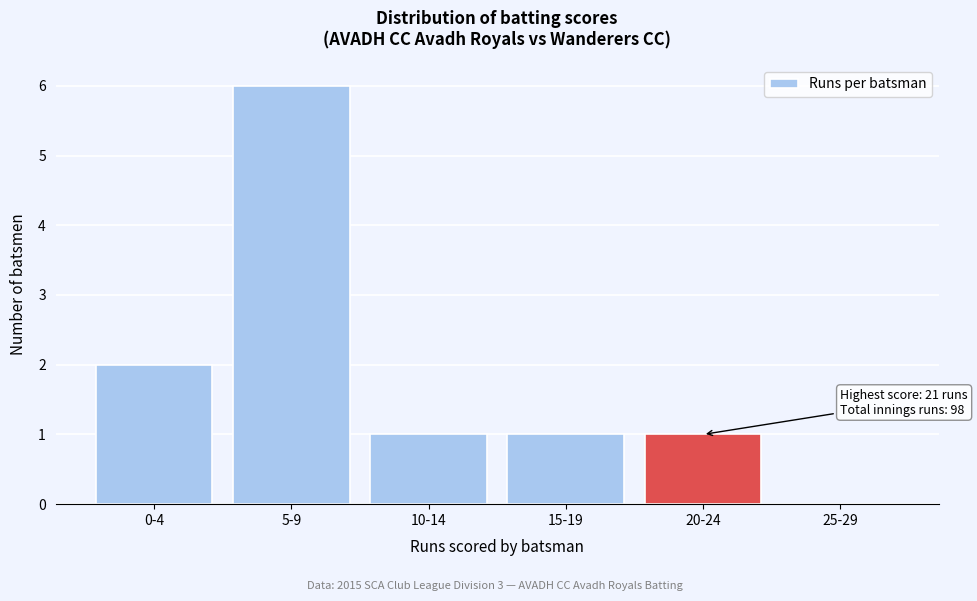

Reading right to left, transcribe all the data shown in this chart.

25-29=0	20-24=1	15-19=1	10-14=1	5-9=6	0-4=2